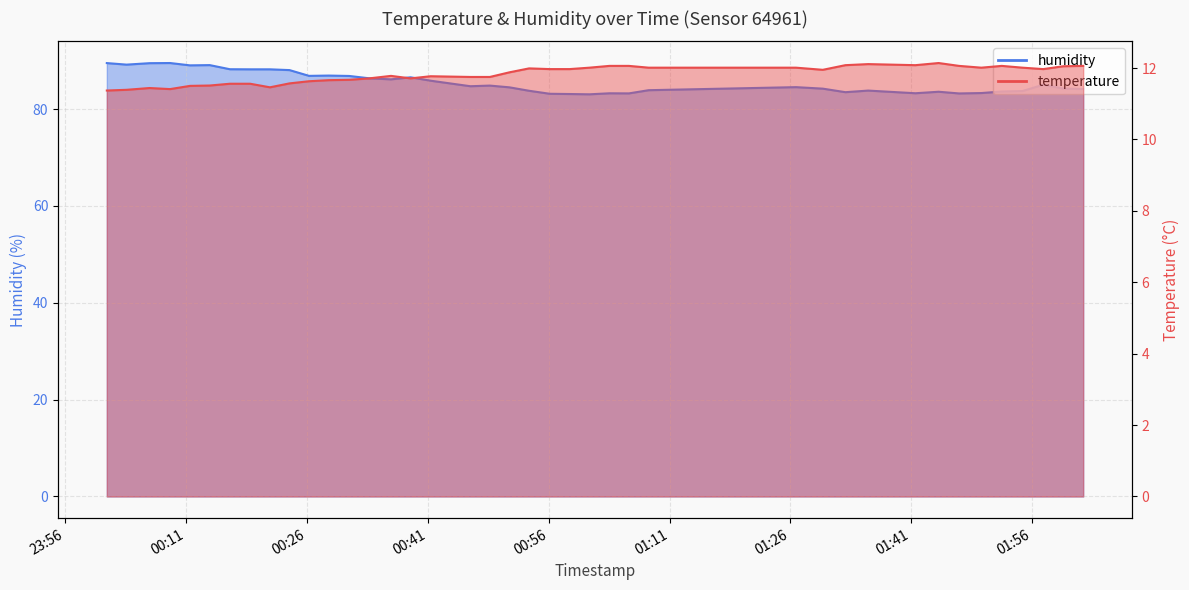

Which series changed the most between 2022-10-19T00:36:27 and 2022-10-19T00:56:09?

humidity